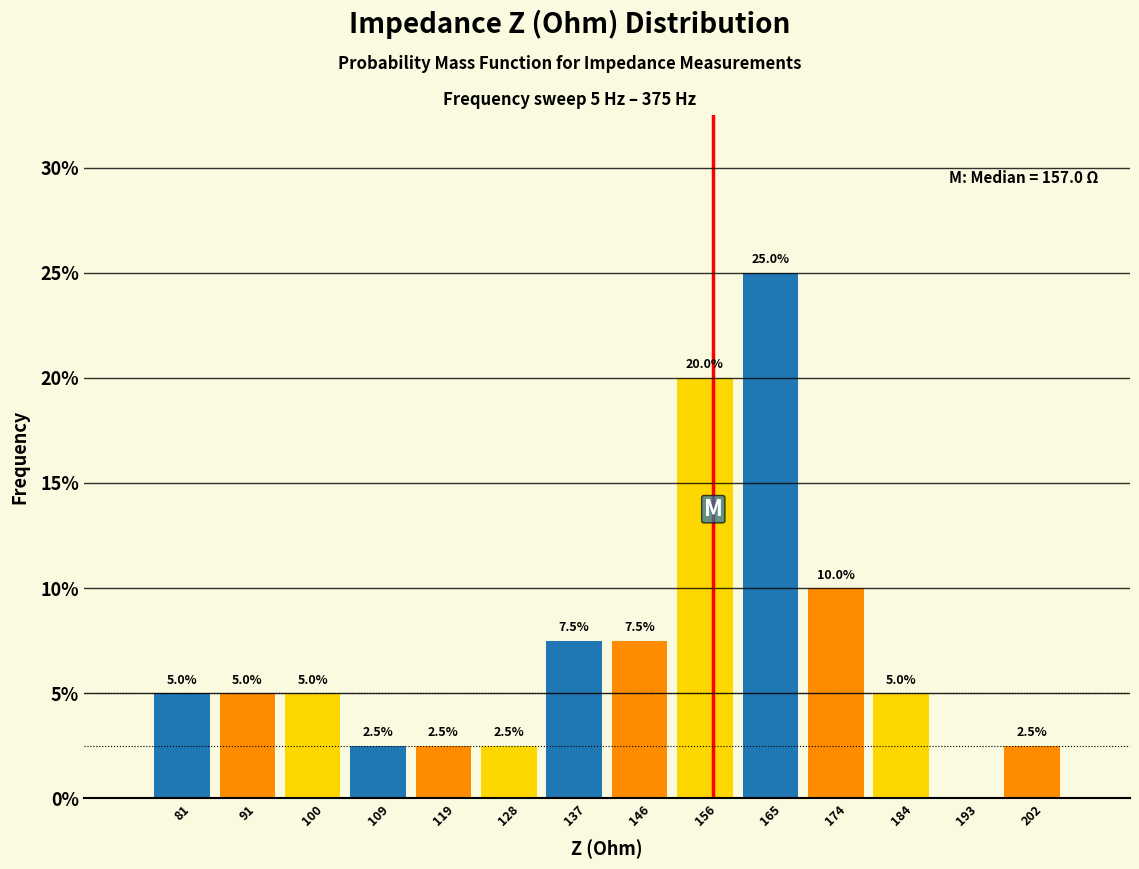

Over which range of the x-axis is the bar tallest?

160 to 170